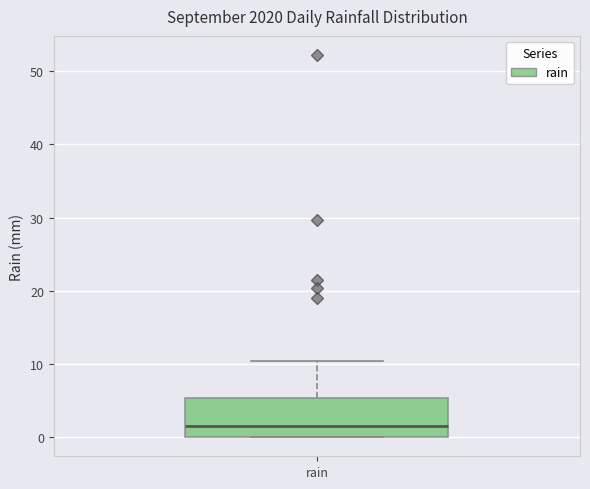

Where is the lower edge of the box for rain on the y-axis? The values are not printed on the chart, so give them approximately, as read against the axis.

0